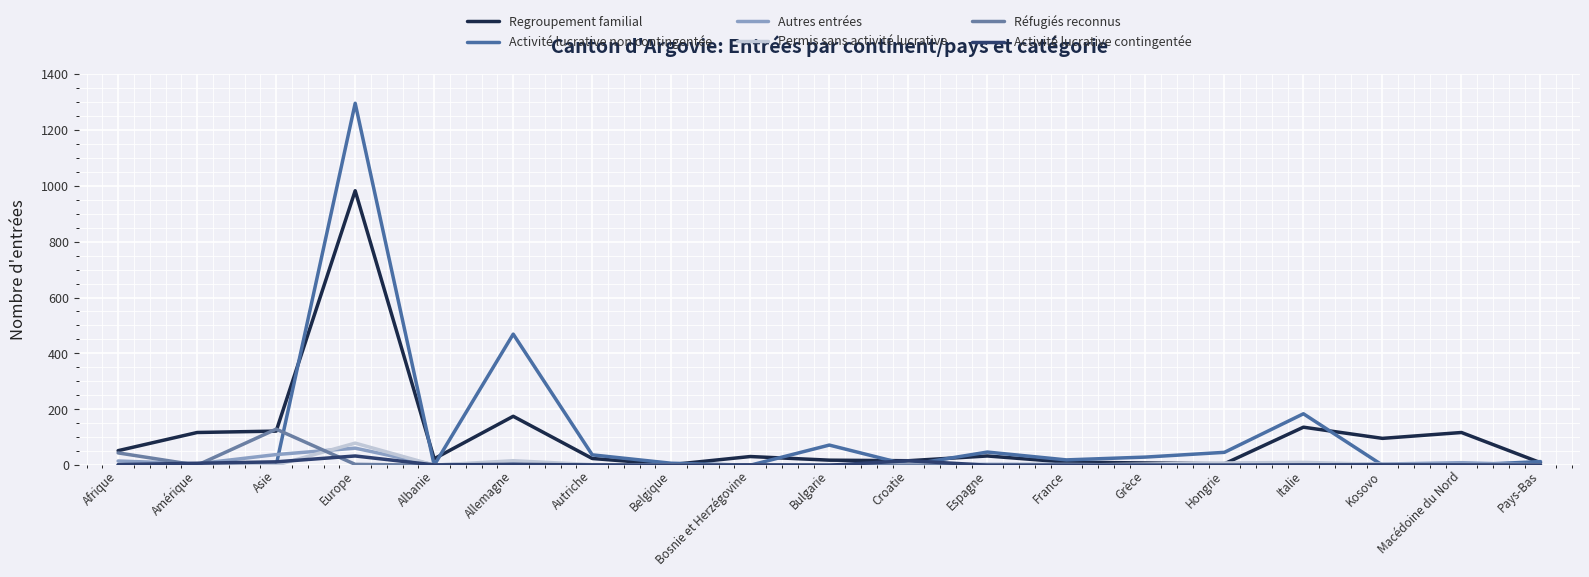

What is the total value across all series at Europe?

2453